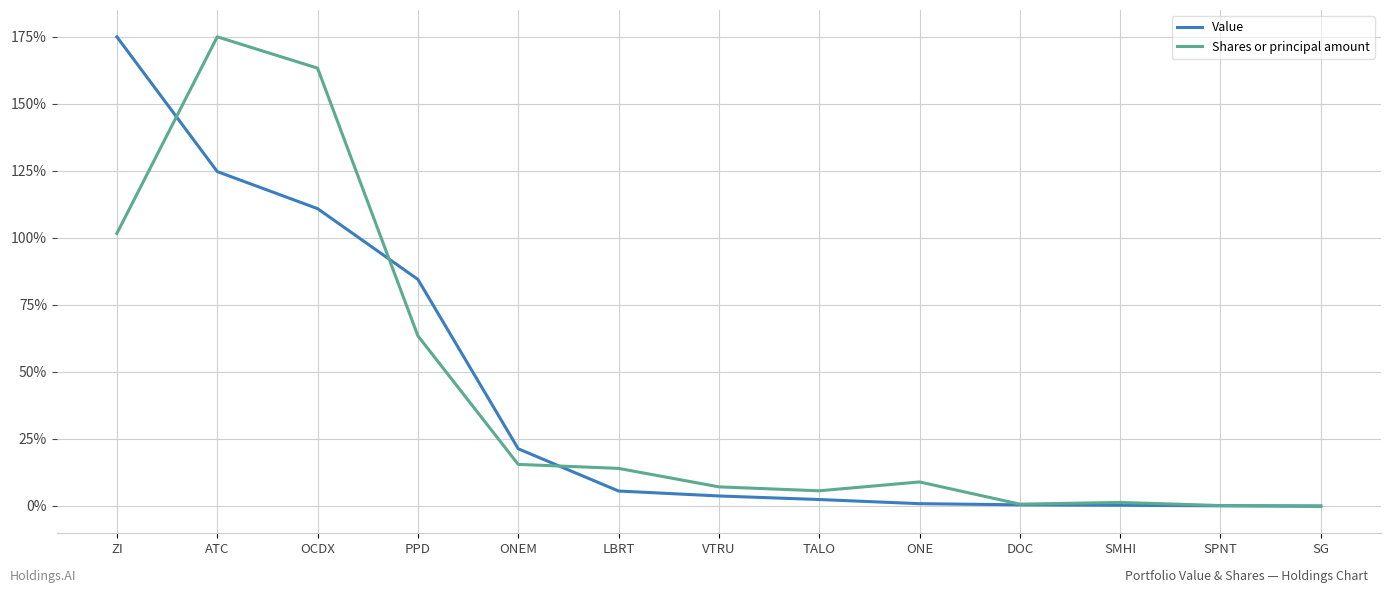

True or false: Value has a value of 124.7 at ATC.

True